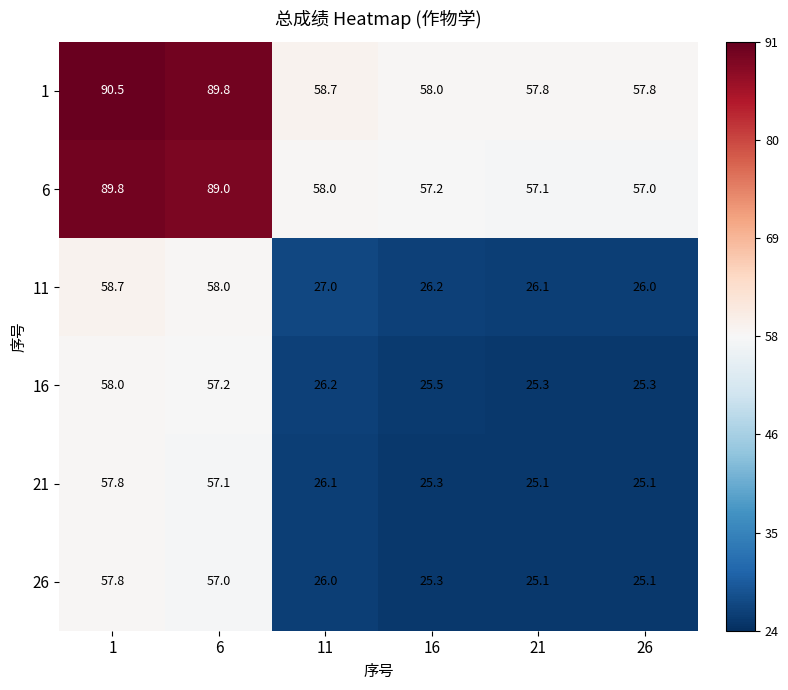

True or false: 16 has a value of 57.2 at 6.

True